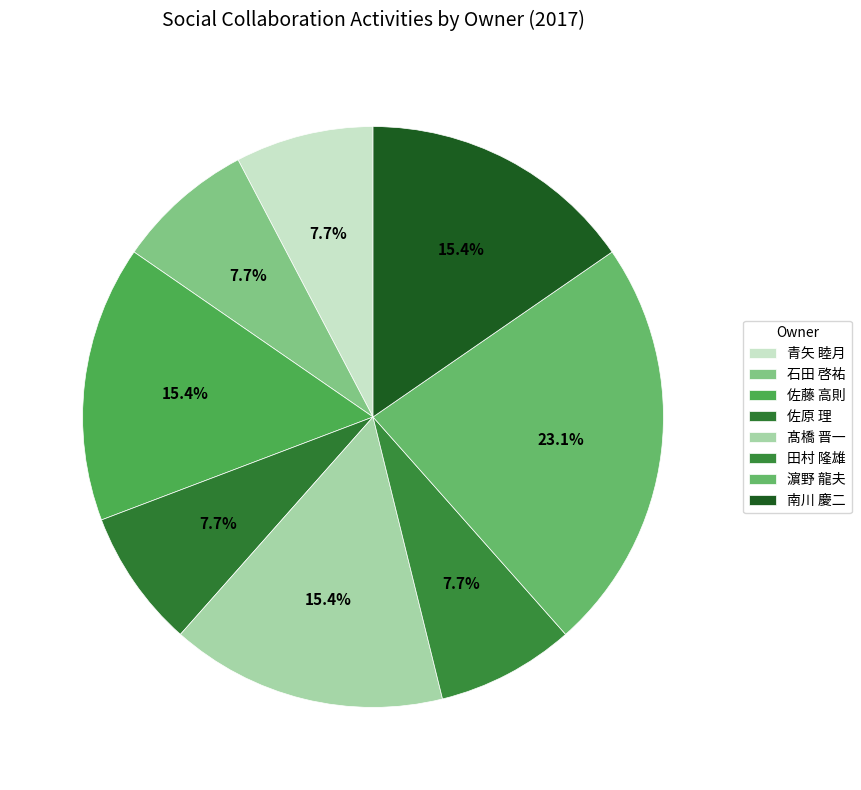

How many slices are in this pie chart?

8